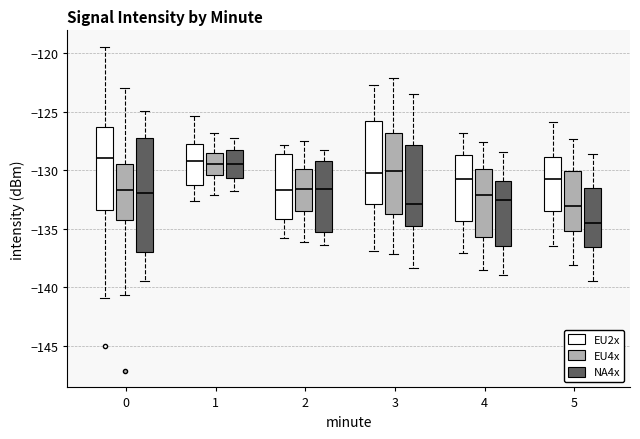

Which box is the tallest, from its lower edge to its upper edge?

0 (NA4x)